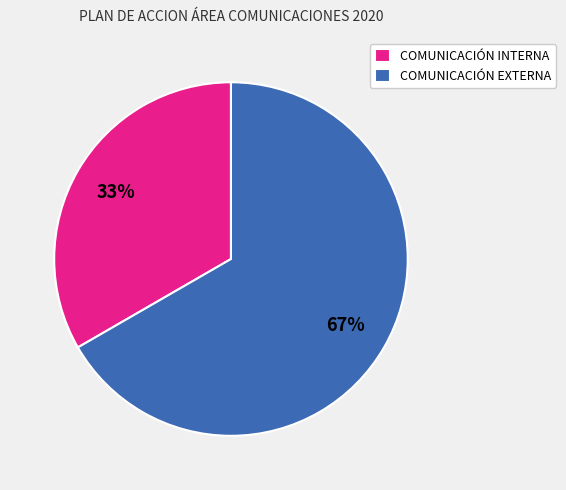

To the nearest percent, what is the combined percentage of COMUNICACIÓN EXTERNA and COMUNICACIÓN INTERNA?

100%